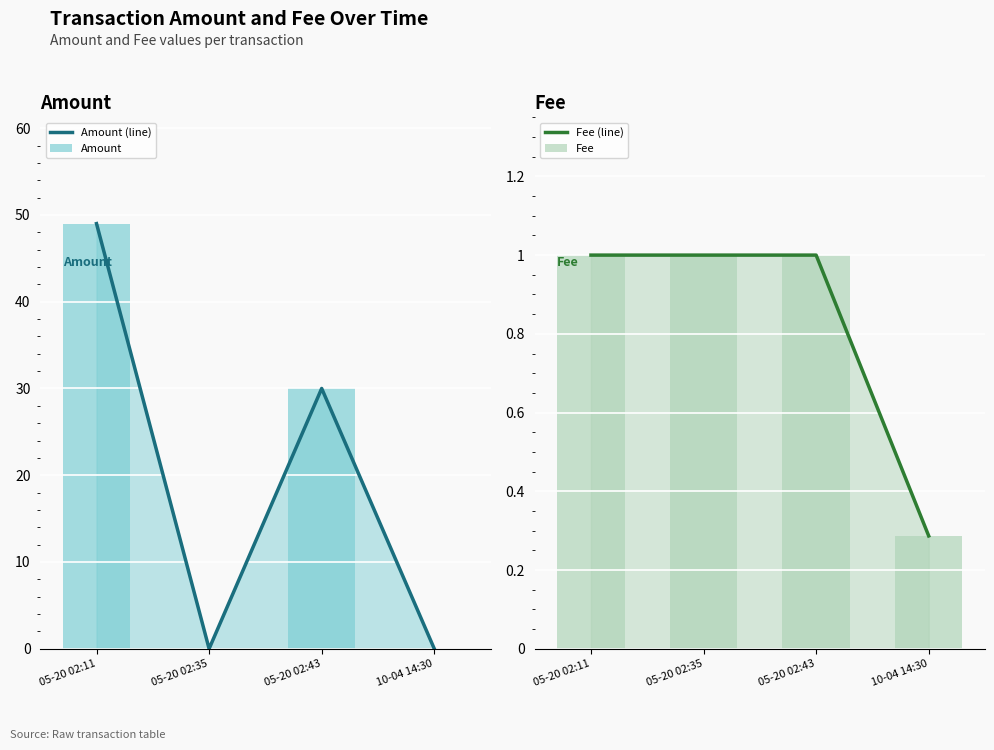

Between 10-04 14:30 and 05-20 02:43, which is larger?

05-20 02:43